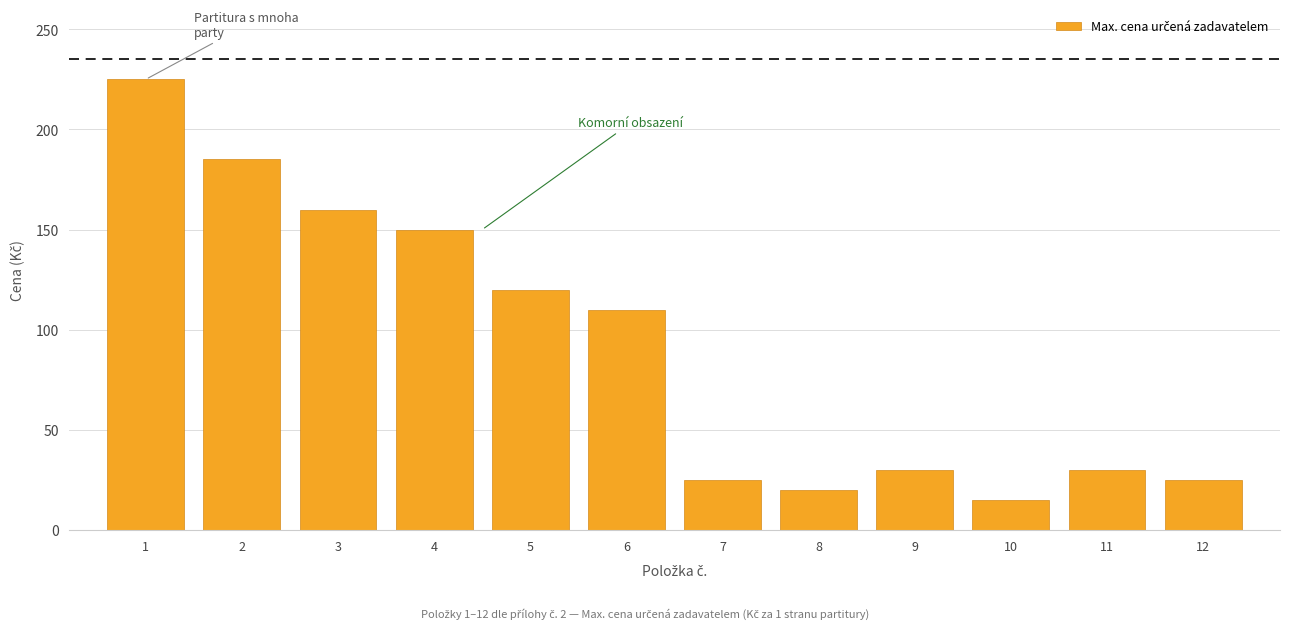

Reading left to right, extract all data points from this chart.

1=225	2=185	3=160	4=150	5=120	6=110	7=25	8=20	9=30	10=15	11=30	12=25